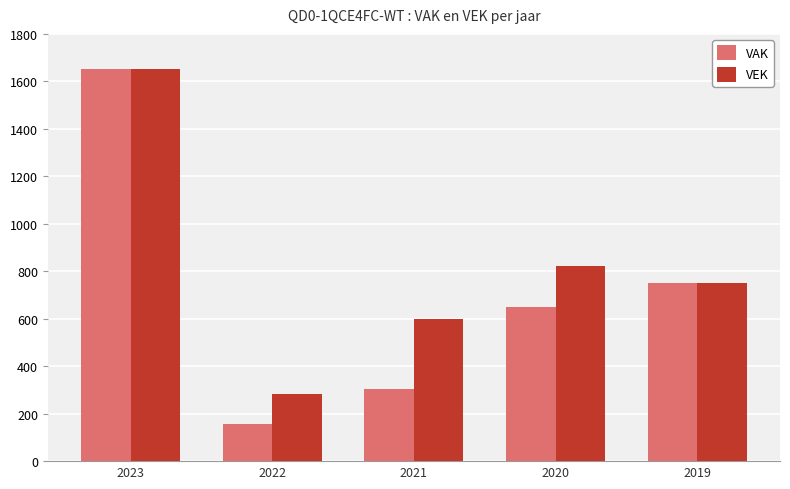

Where does the VEK series first go above 750?

2023